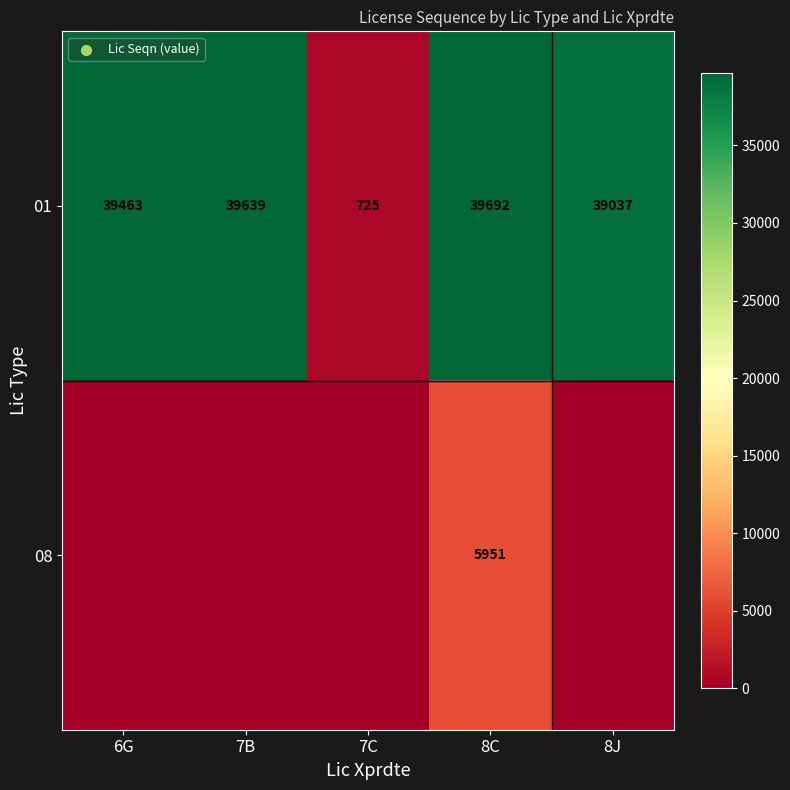

Rank the categories by 01 value from highest to lowest.

8C, 7B, 6G, 8J, 7C